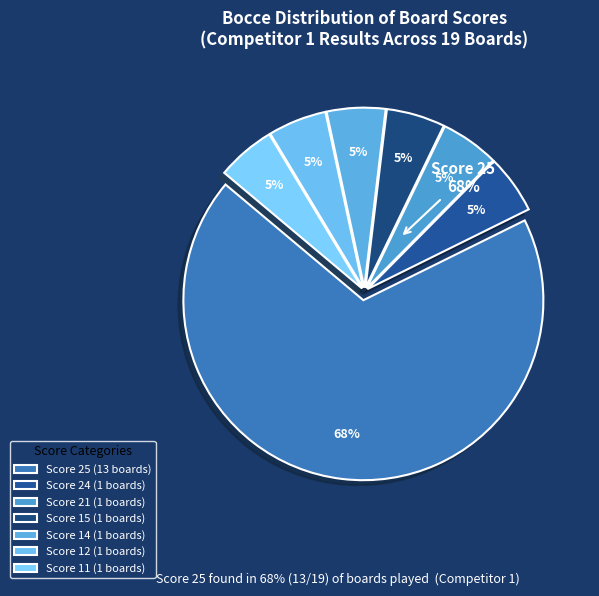

To the nearest percent, what is the difference between the largest and smallest slice percentages?

63%